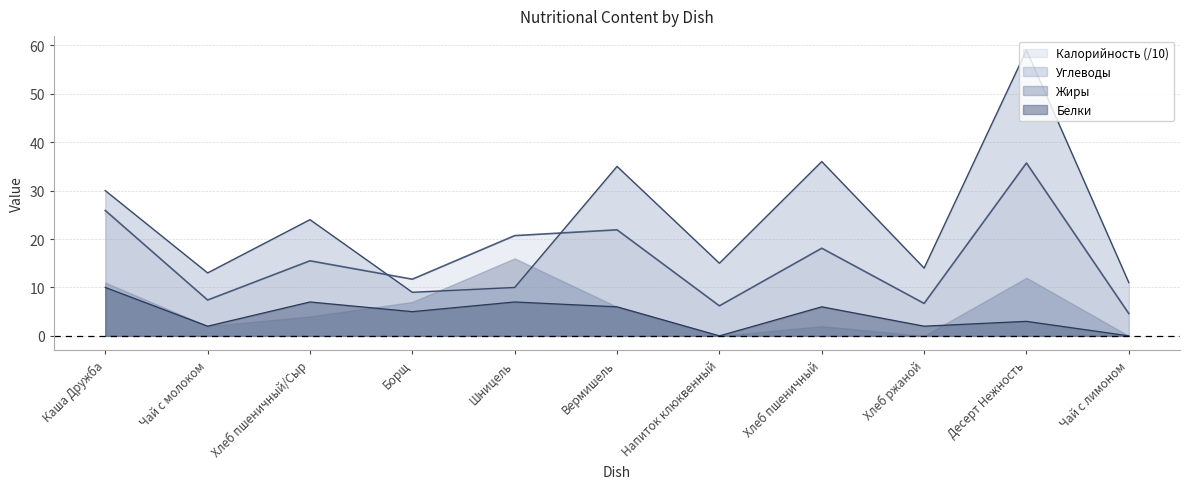

List the series in order of their peak value, highest first.

Углеводы, Калорийность (/10), Жиры, Белки